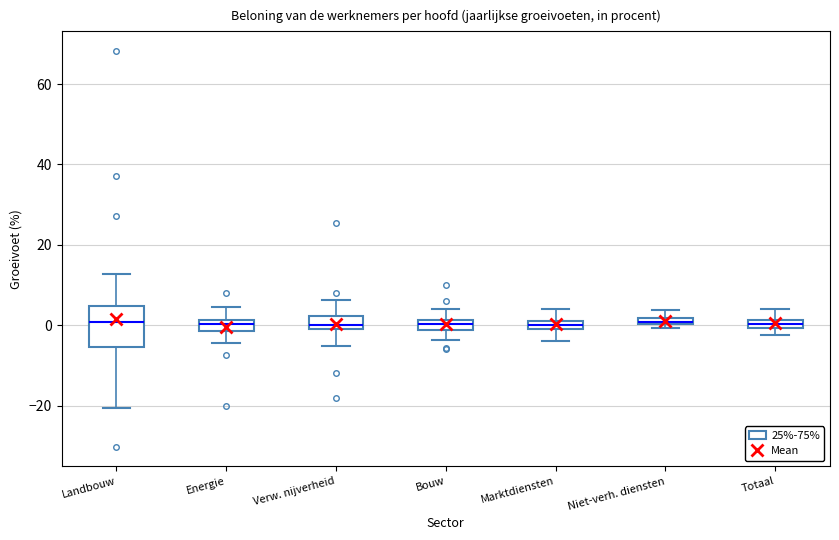

Which box is the tallest, from its lower edge to its upper edge?

Landbouw